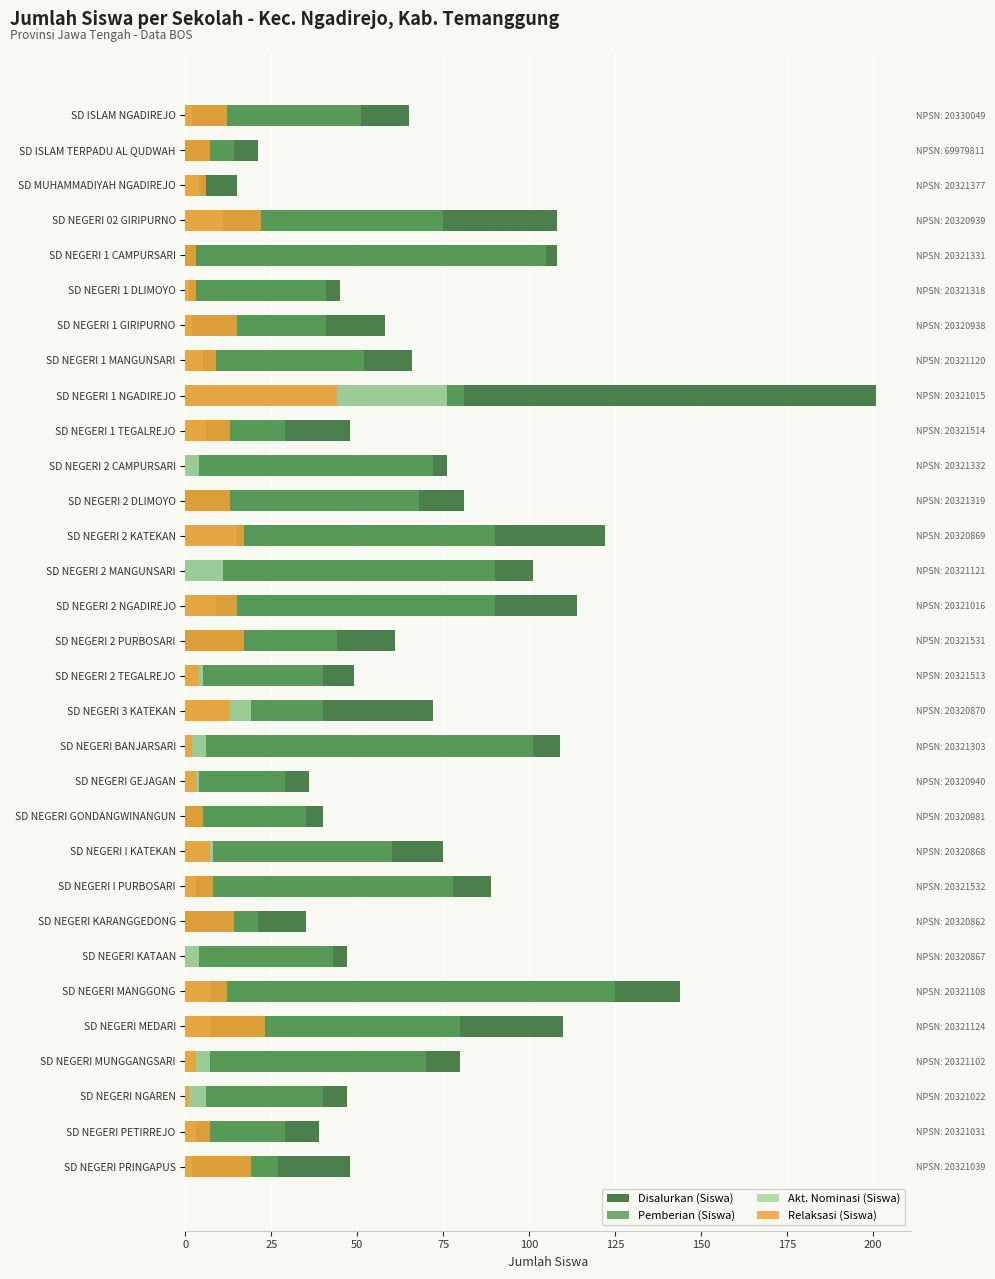

What is the value of the Relaksasi (Siswa) bar at the 1st from the left?

12